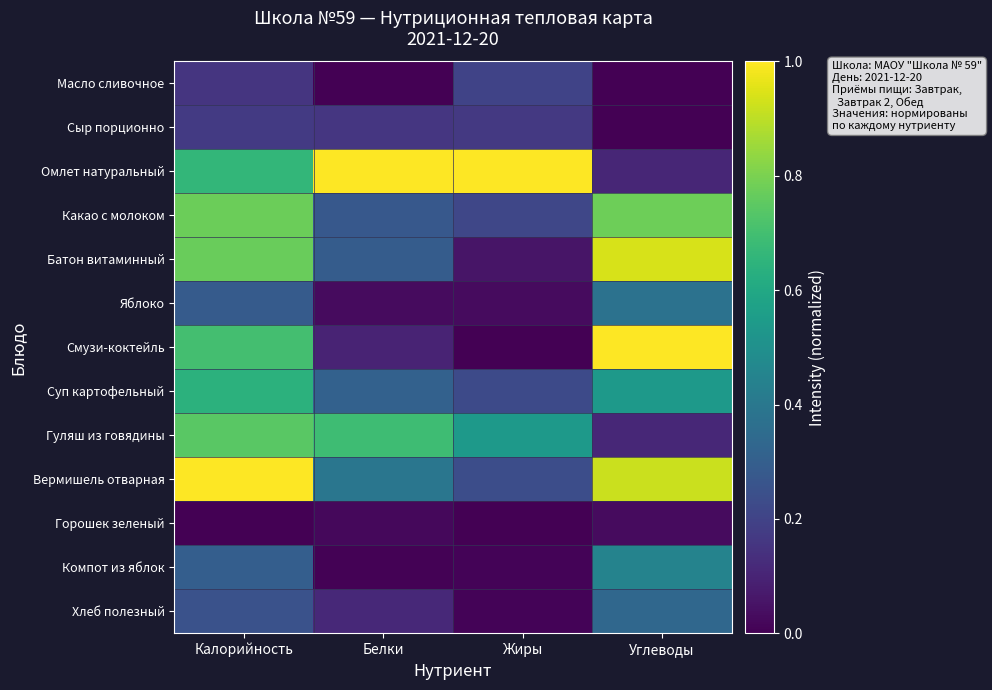

Reading left to right, extract all data points from this chart.

Масло сливочное: Калорийность=0.2	Белки=0.0	Жиры=0.2	Углеводы=0.0
Сыр порционно: Калорийность=0.2	Белки=0.2	Жиры=0.2	Углеводы=0.0
Омлет натуральный: Калорийность=0.7	Белки=1.0	Жиры=1.0	Углеводы=0.1
Какао с молоком: Калорийность=0.8	Белки=0.3	Жиры=0.2	Углеводы=0.8
Батон витаминный: Калорийность=0.8	Белки=0.3	Жиры=0.1	Углеводы=0.9
Яблоко: Калорийность=0.3	Белки=0.0	Жиры=0.0	Углеводы=0.4
Смузи-коктейль: Калорийность=0.7	Белки=0.1	Жиры=0.0	Углеводы=1.0
Суп картофельный: Калорийность=0.6	Белки=0.3	Жиры=0.2	Углеводы=0.5
Гуляш из говядины: Калорийность=0.7	Белки=0.7	Жиры=0.5	Углеводы=0.1
Вермишель отварная: Калорийность=1.0	Белки=0.4	Жиры=0.2	Углеводы=0.9
Горошек зеленый: Калорийность=0.0	Белки=0.0	Жиры=0.0	Углеводы=0.0
Компот из яблок: Калорийность=0.3	Белки=0.0	Жиры=0.0	Углеводы=0.4
Хлеб полезный: Калорийность=0.3	Белки=0.1	Жиры=0.0	Углеводы=0.3